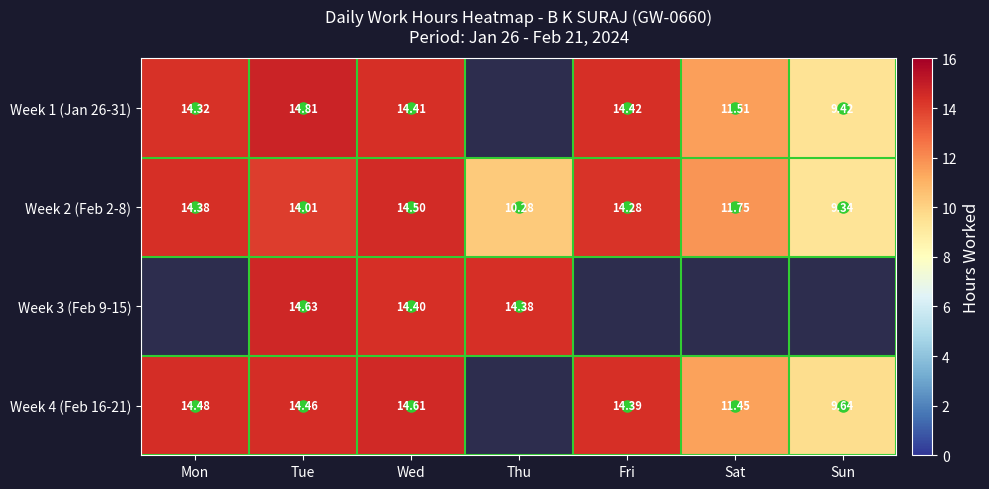

Is it true that Week 1 (Jan 26-31) equals 3.8 at Sat?

False